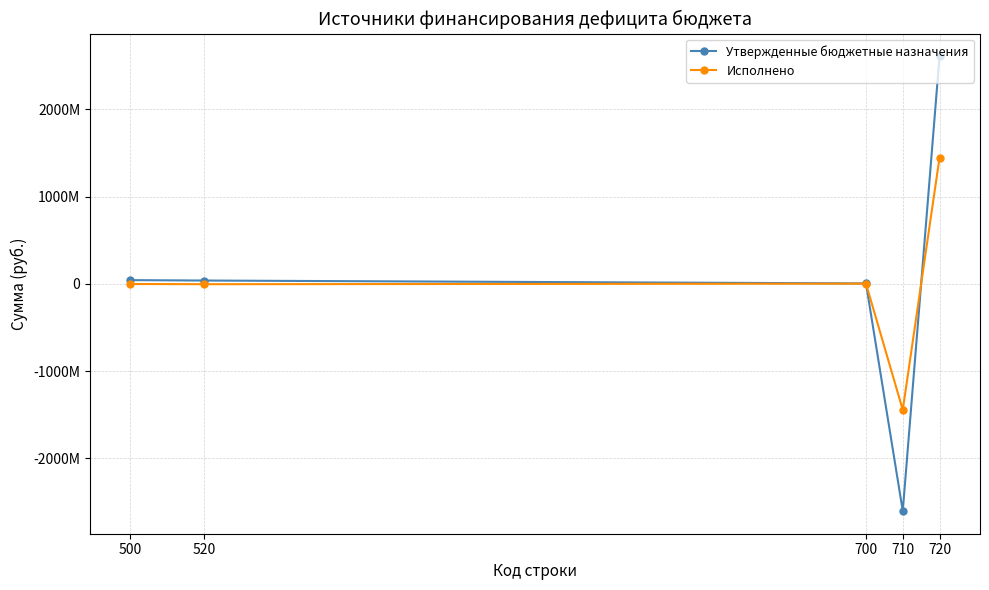

How many times do Утвержденные бюджетные назначения and Исполнено cross each other?

2